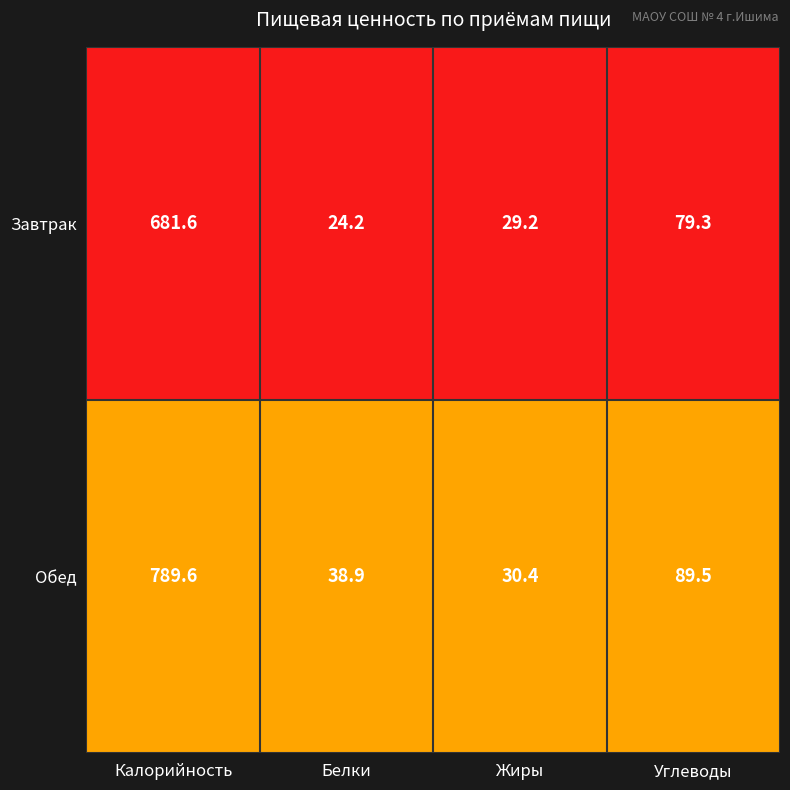

What is the spread (max minus min) of values at Белки?

14.7